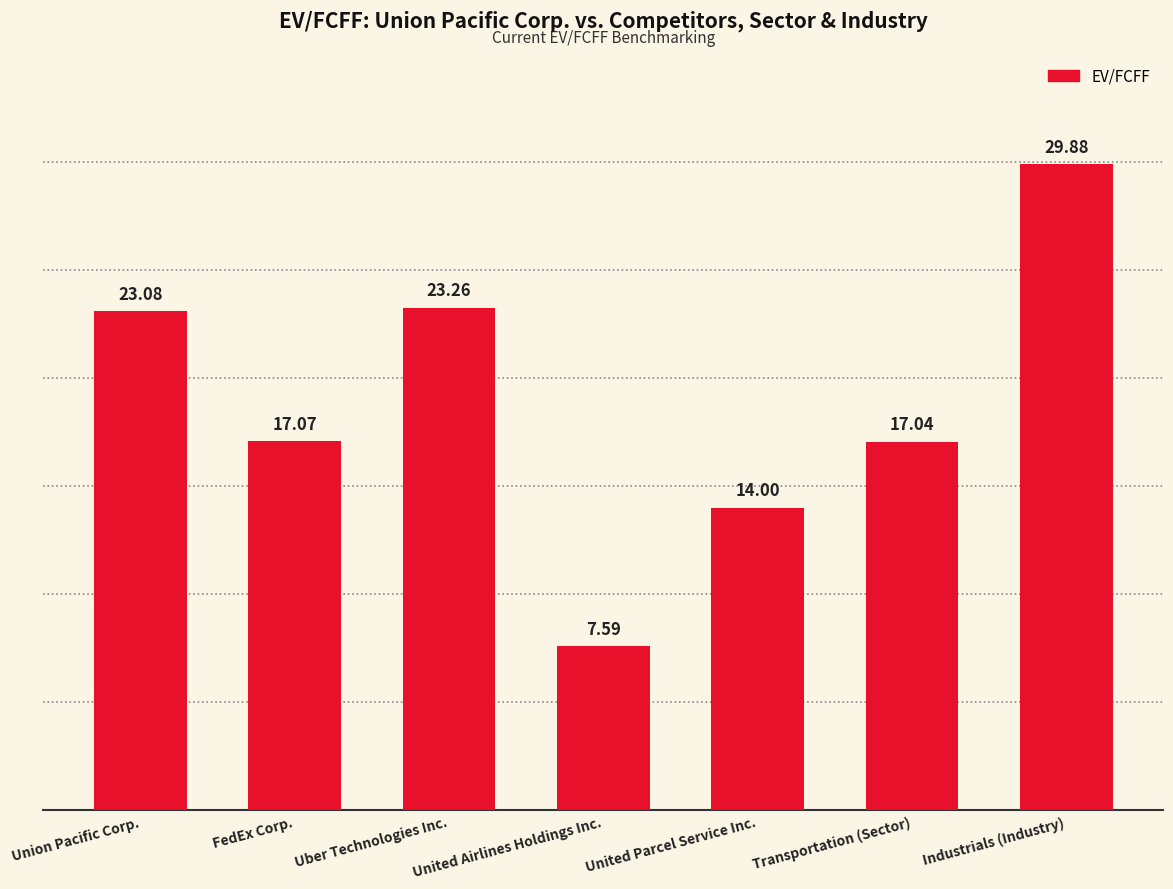

What is the difference between the values at Uber Technologies Inc. and Transportation (Sector)?

6.2